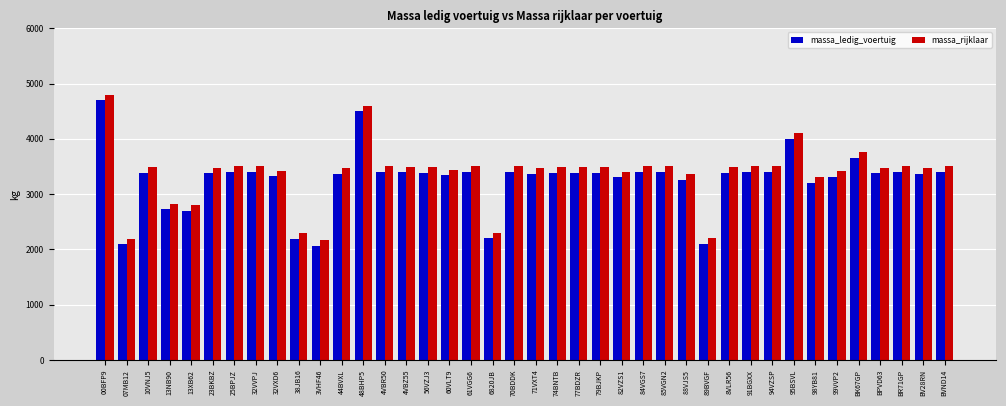

How many groups of bars are there?

40